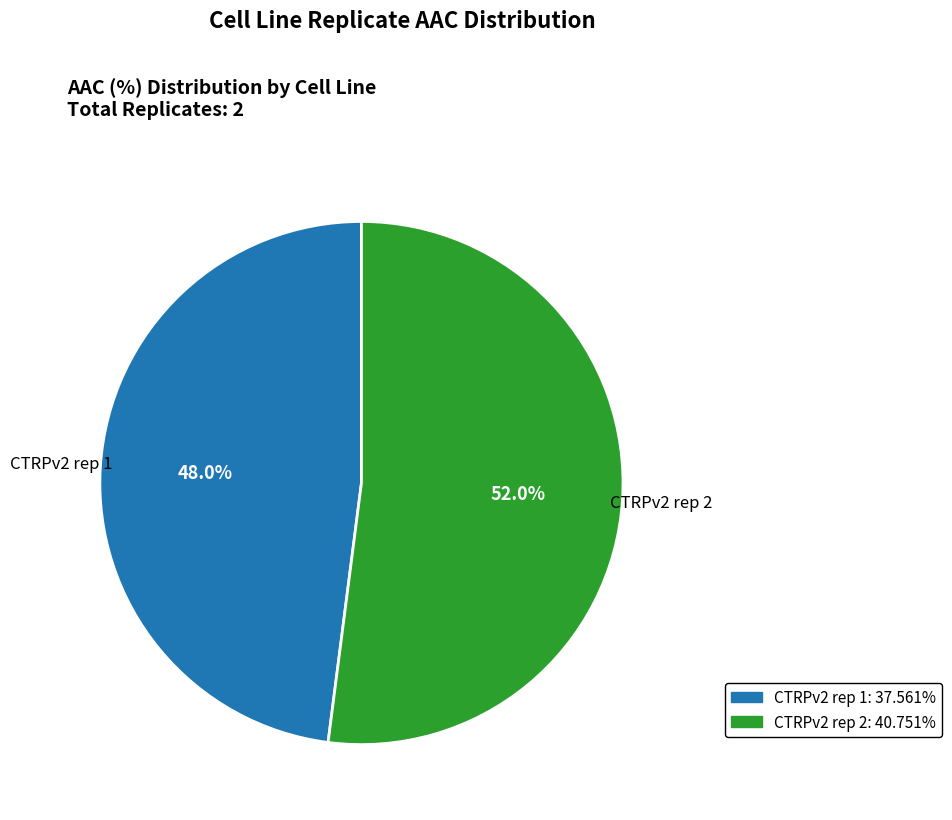

How much of the chart is everything except CTRPv2 rep 1?

52.0%